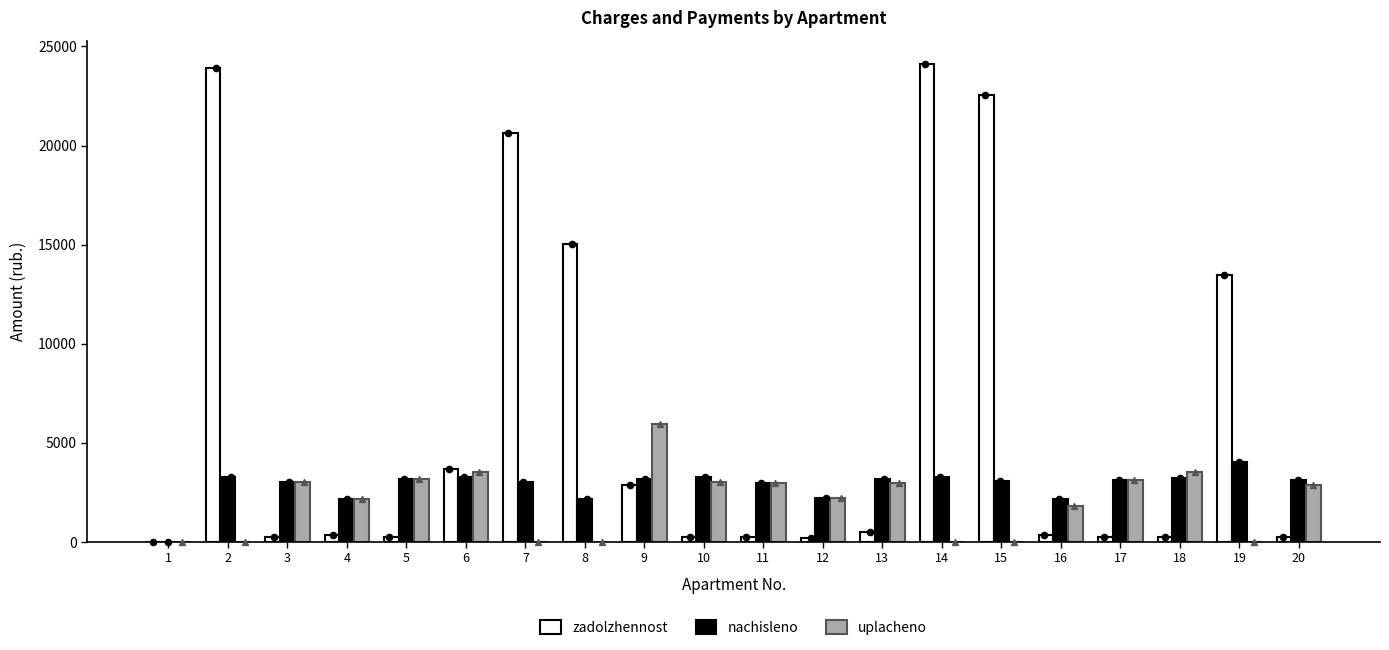

Which series has the widest spread of Y values?

zadolzhennost